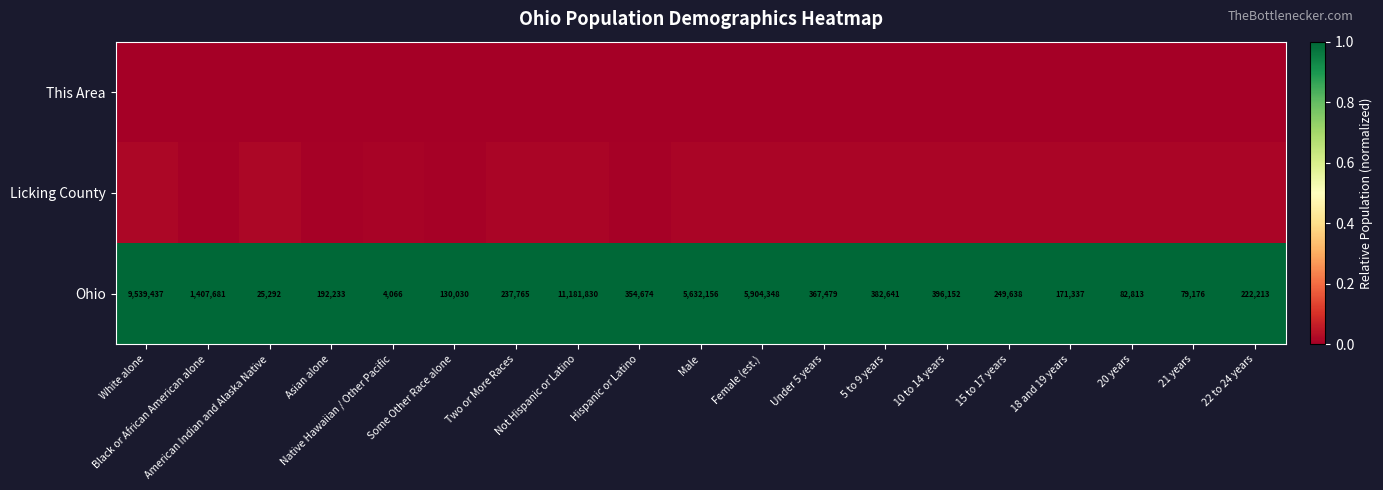

Count the number of data series in this chart.

3